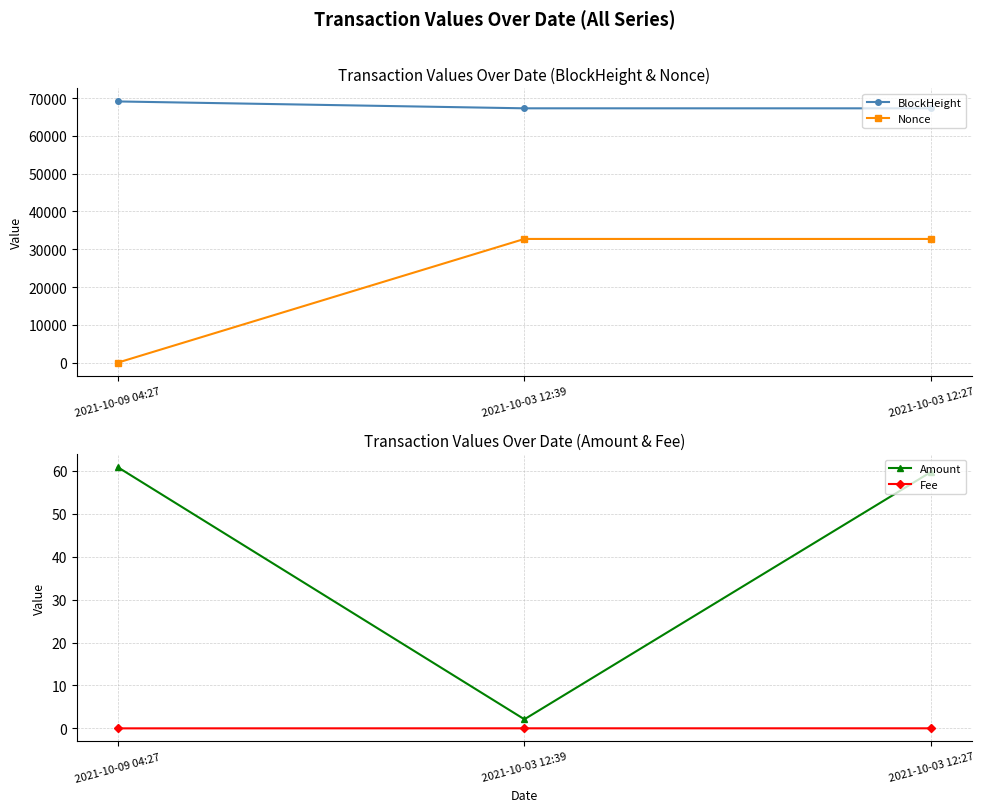

Which category has the lowest value in the BlockHeight series?

2021-10-03 12:27